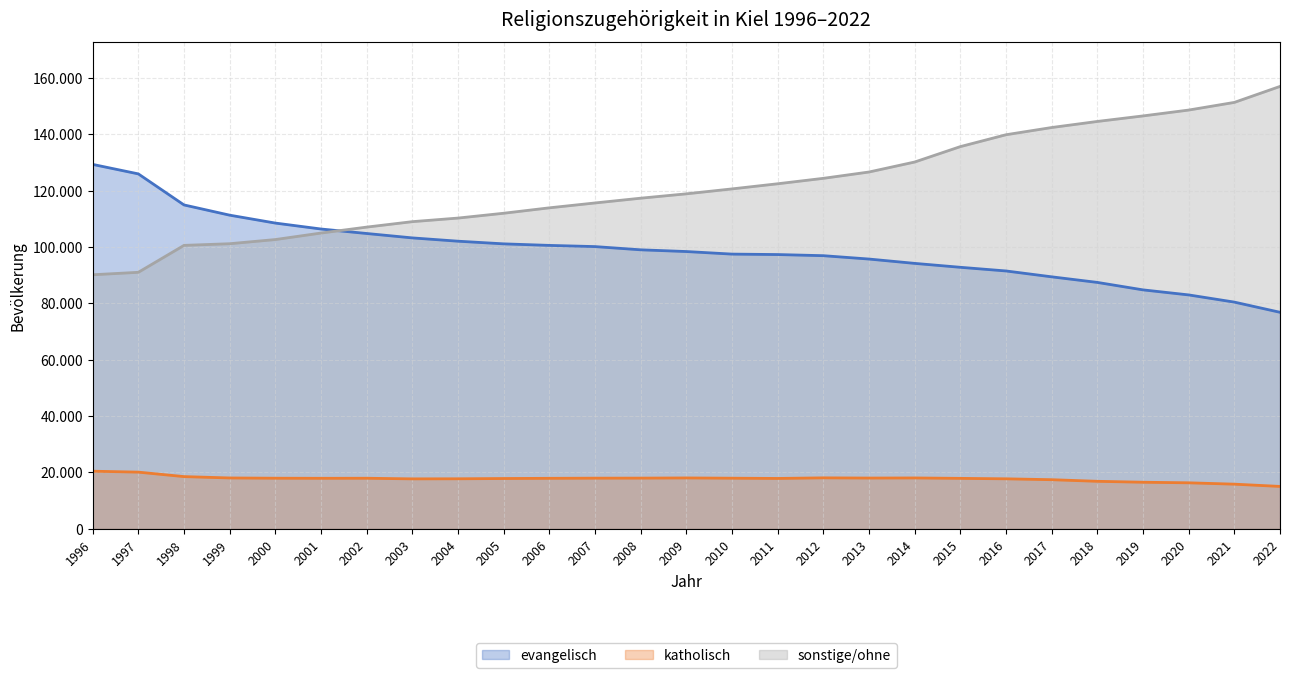

In katholisch, how many points are lower than both neighbors (excluding endpoints)?

4